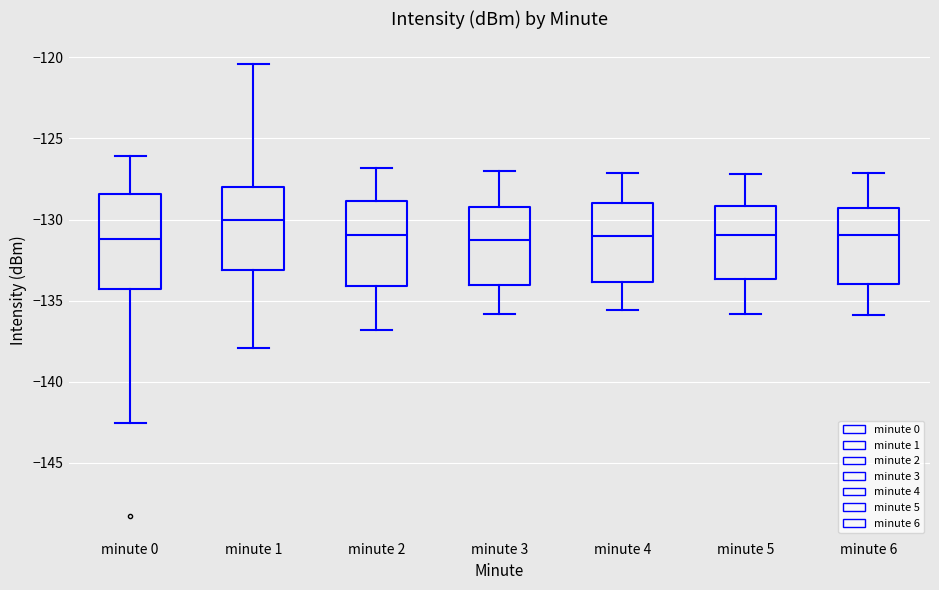

Reading left to right, read every box against the y-axis: the position of its median line, the range the box covers, and the ends of its whiskers. The values are not printed on the chart, so give them approximately, as read against the axis.

minute 0: median -131.0, box -134.5 to -128.5, whiskers -142.5 to -126.0
minute 1: median -130.0, box -133.0 to -128.0, whiskers -138.0 to -120.5
minute 2: median -131.0, box -134.0 to -129.0, whiskers -137.0 to -127.0
minute 3: median -131.0, box -134.0 to -129.0, whiskers -136.0 to -127.0
minute 4: median -131.0, box -134.0 to -129.0, whiskers -135.5 to -127.0
minute 5: median -131.0, box -133.5 to -129.0, whiskers -136.0 to -127.0
minute 6: median -131.0, box -134.0 to -129.5, whiskers -136.0 to -127.0